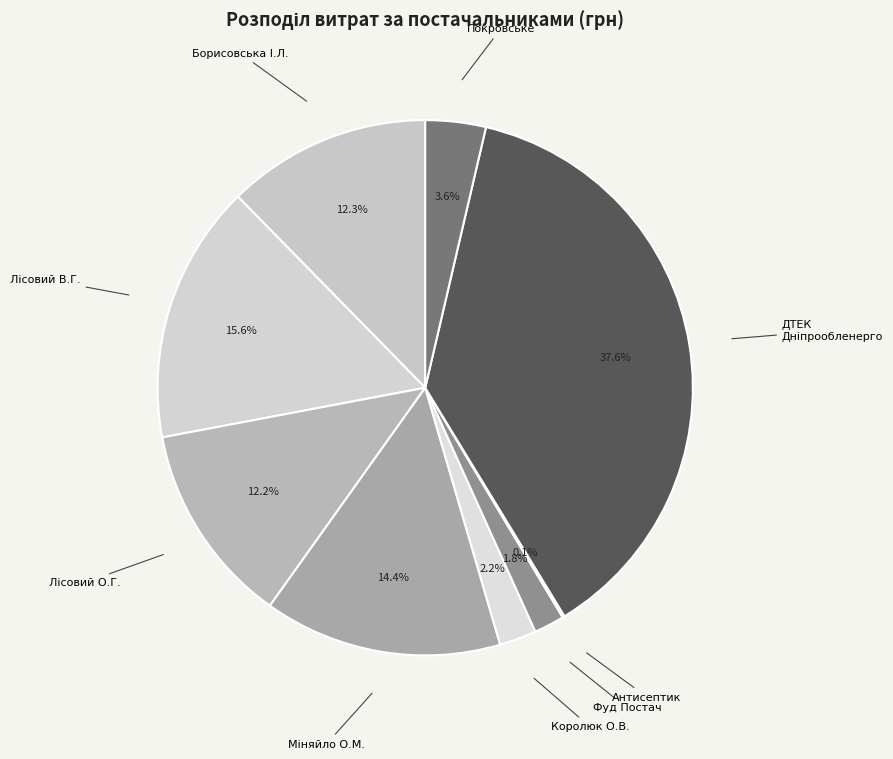

Do Фуд Постач and Покровське together represent more than half of the pie?

No